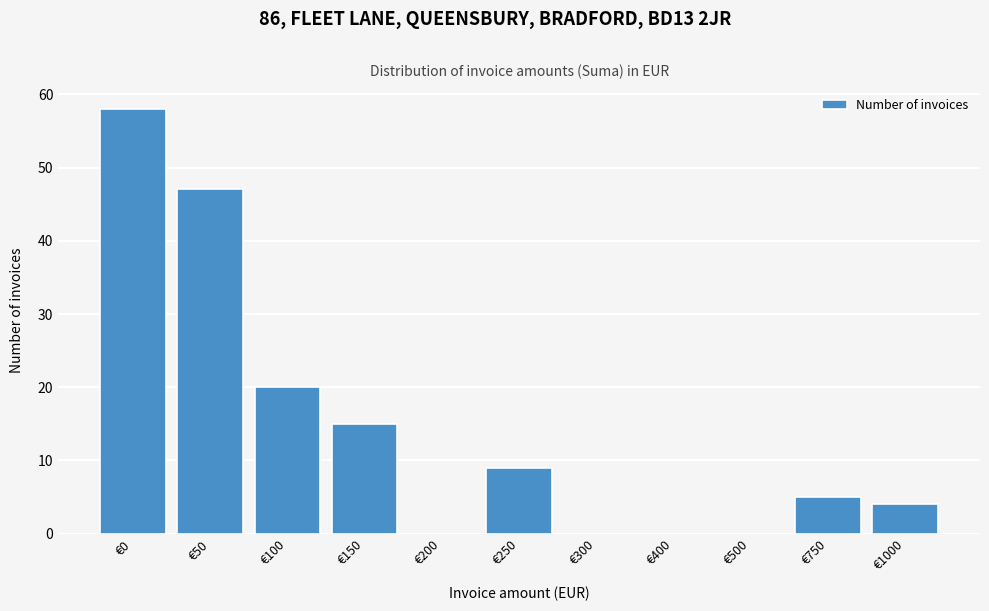

Reading left to right, transcribe all the data shown in this chart.

€0=58	€50=47	€100=20	€150=15	€200=0	€250=9	€300=0	€400=0	€500=0	€750=5	€1000=4